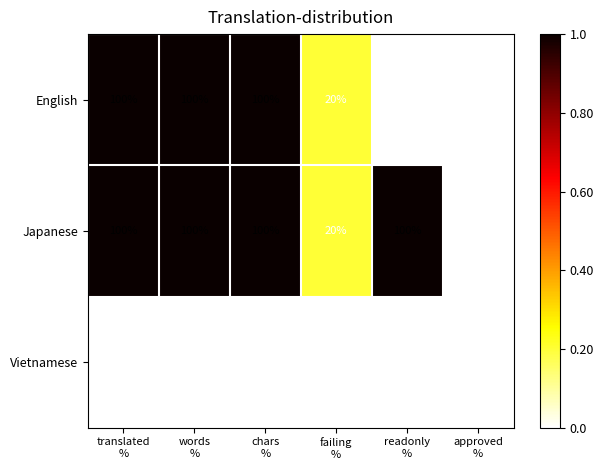

What is the difference between the maximum and minimum values in the Japanese series?

100